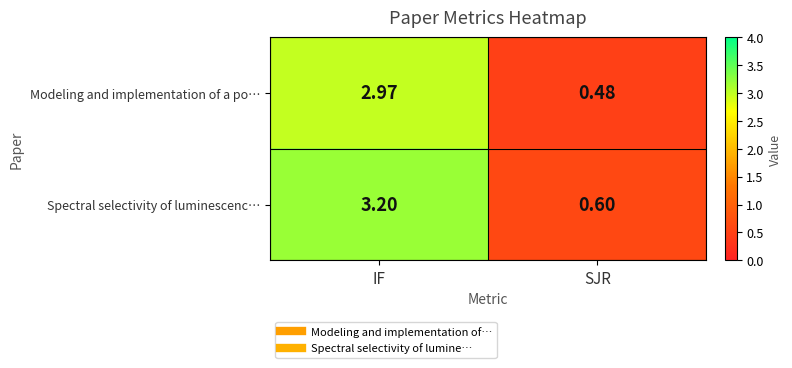

Which category has the lowest value in the Modeling and implementation of a po… series?

SJR